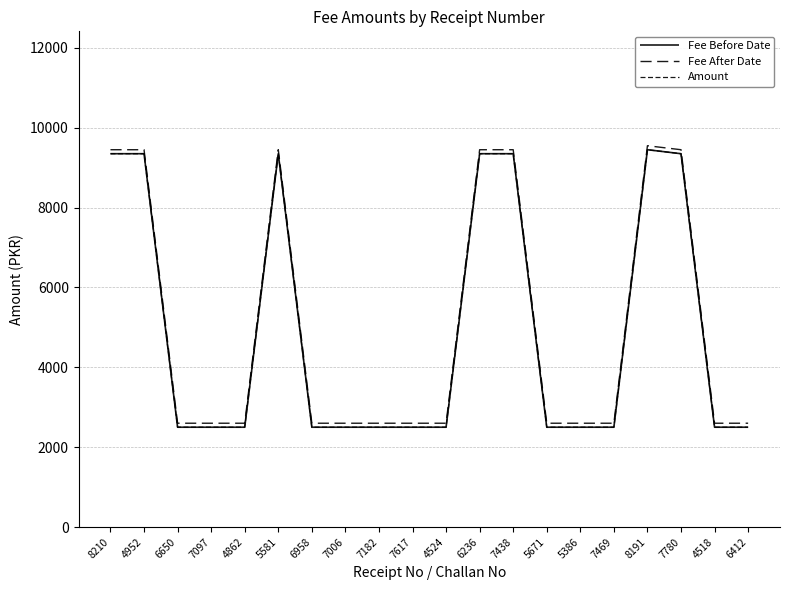

Which series changed the most between 7182 and 7780?

Fee Before Date